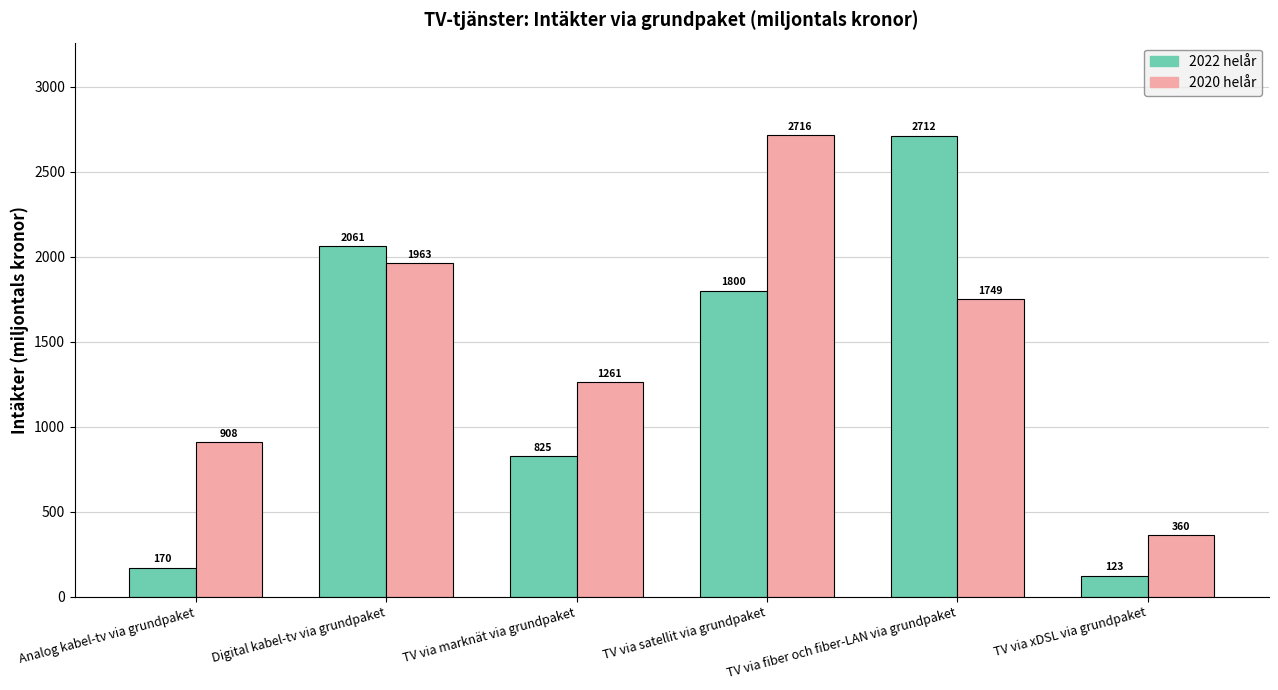

What is the label of the 6th bar from the right?

Analog kabel-tv via grundpaket